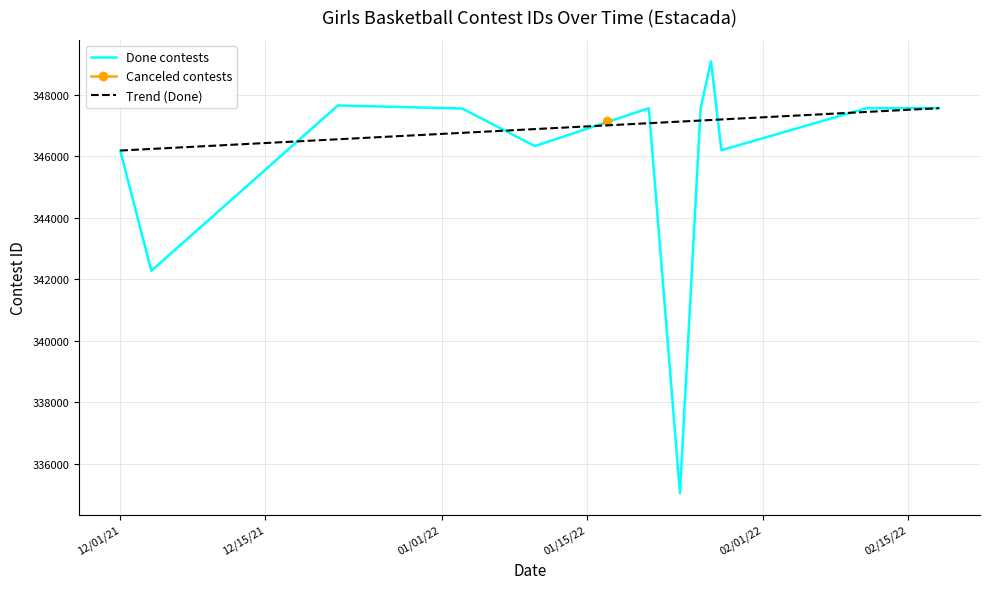

How many interior local peaks (higher than both neighbors) does the data have?

3